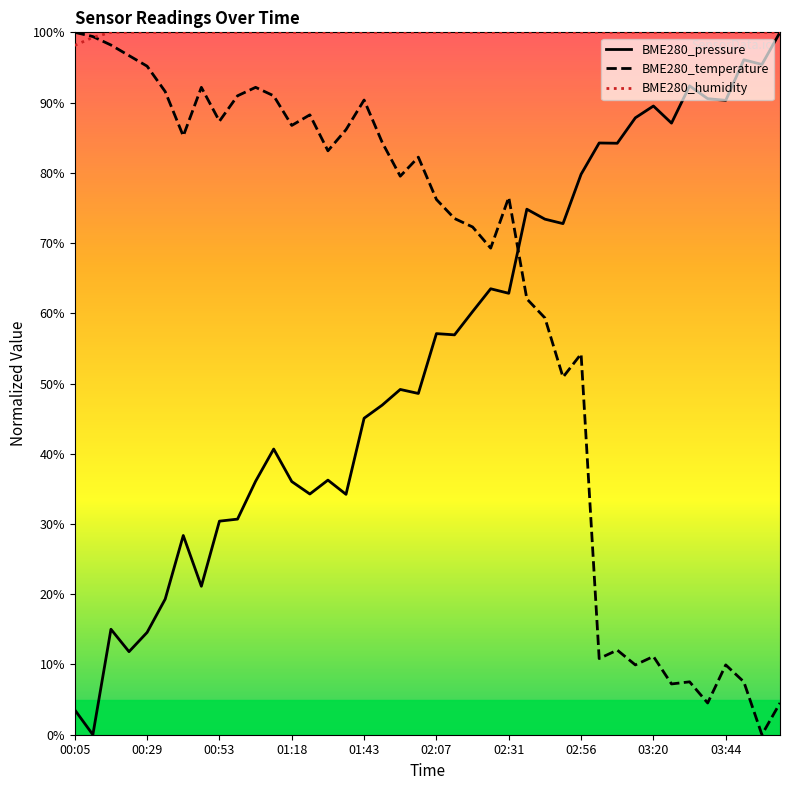

The BME280_pressure series shows 64.9 at 17. True or false?

False